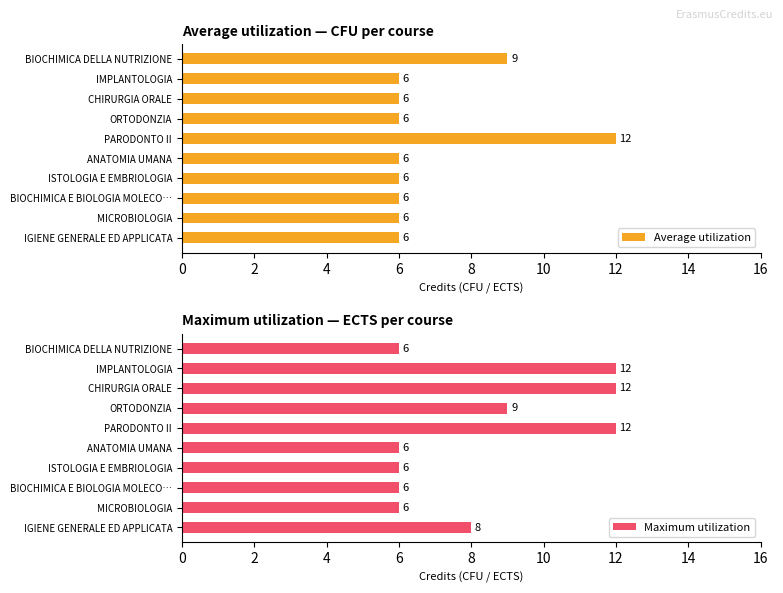

What are all the series names shown in the legend?

Average utilization, Maximum utilization